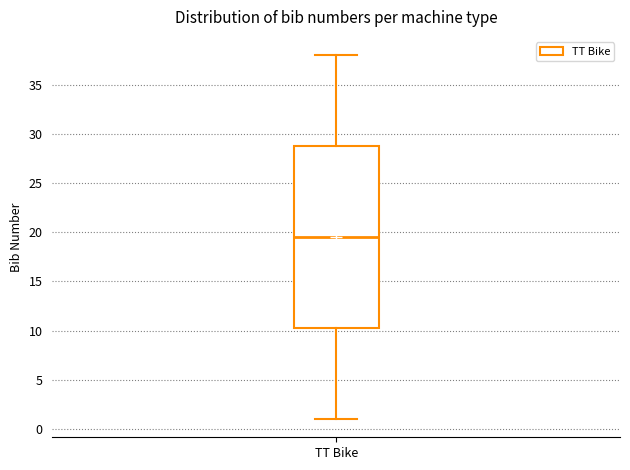

Transcribe this box plot: give where the median line is, the range the box spans, and where the two whiskers end, as read against the y-axis. The values are not printed on the chart, so give them approximately, as read against the axis.

median 19.5, box 10.5 to 29.0, whiskers 1.0 to 38.0